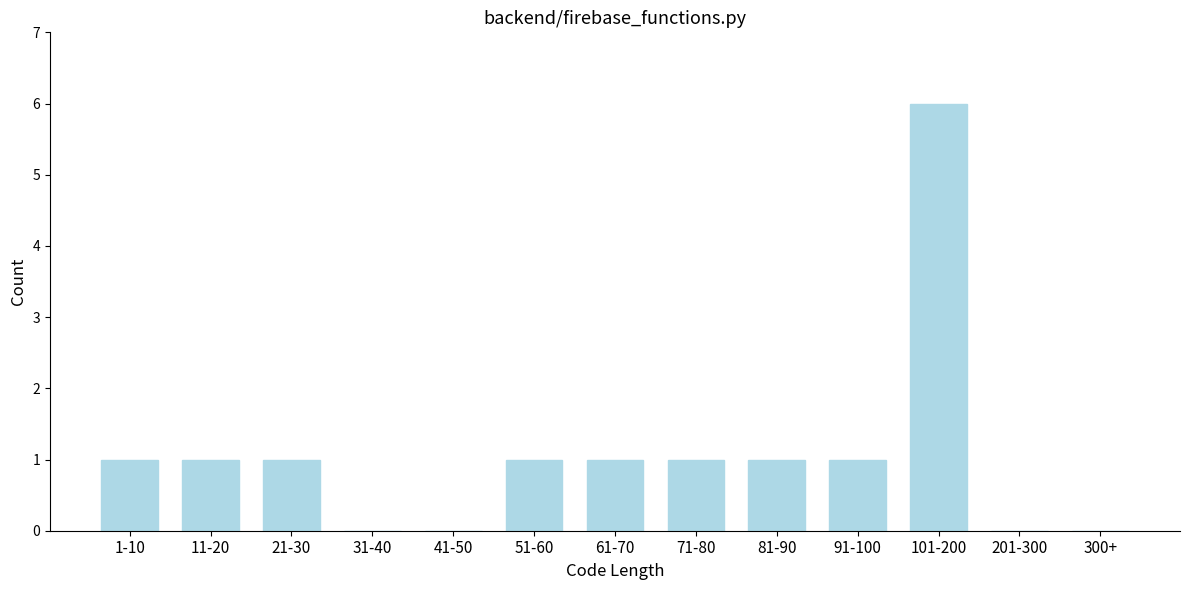

Reading right to left, list all the values displayed in this chart.

300+=0	201-300=0	101-200=6	91-100=1	81-90=1	71-80=1	61-70=1	51-60=1	41-50=0	31-40=0	21-30=1	11-20=1	1-10=1